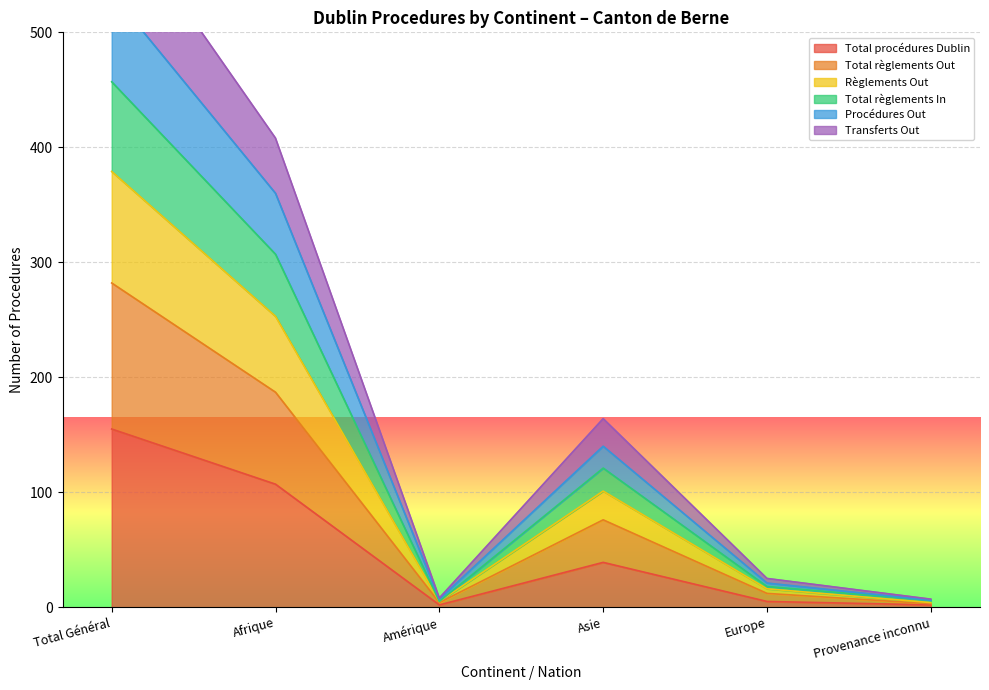

Is the value of Total règlements Out at Afrique greater than the value of Total procédures Dublin at Asie?

Yes